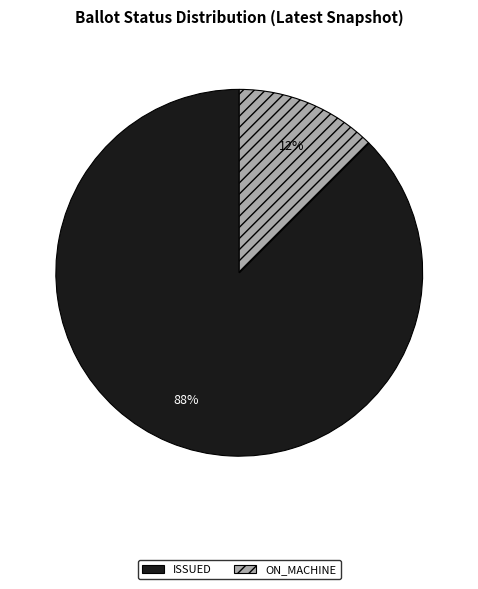

To the nearest percent, what is the average slice percentage?

50%